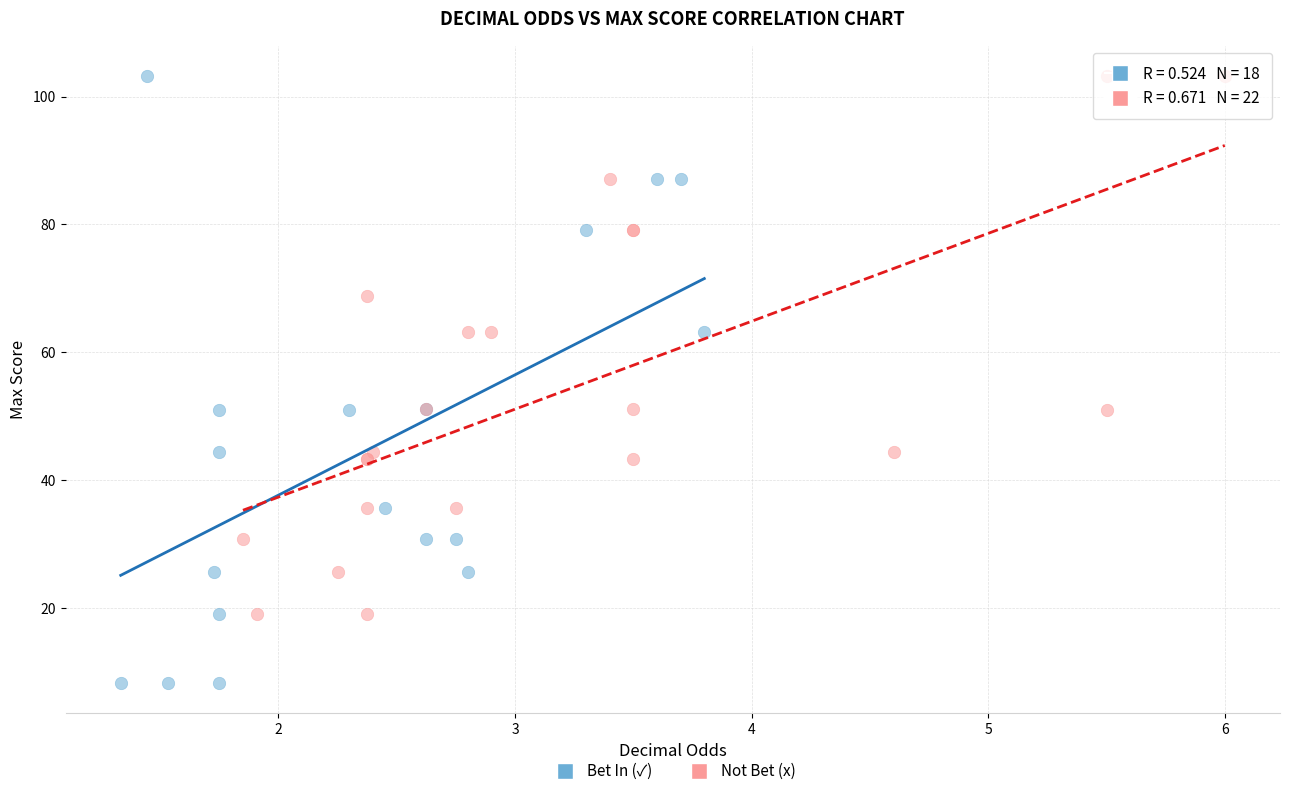

Which series contains the lowest Y value?

Bet In (✓)